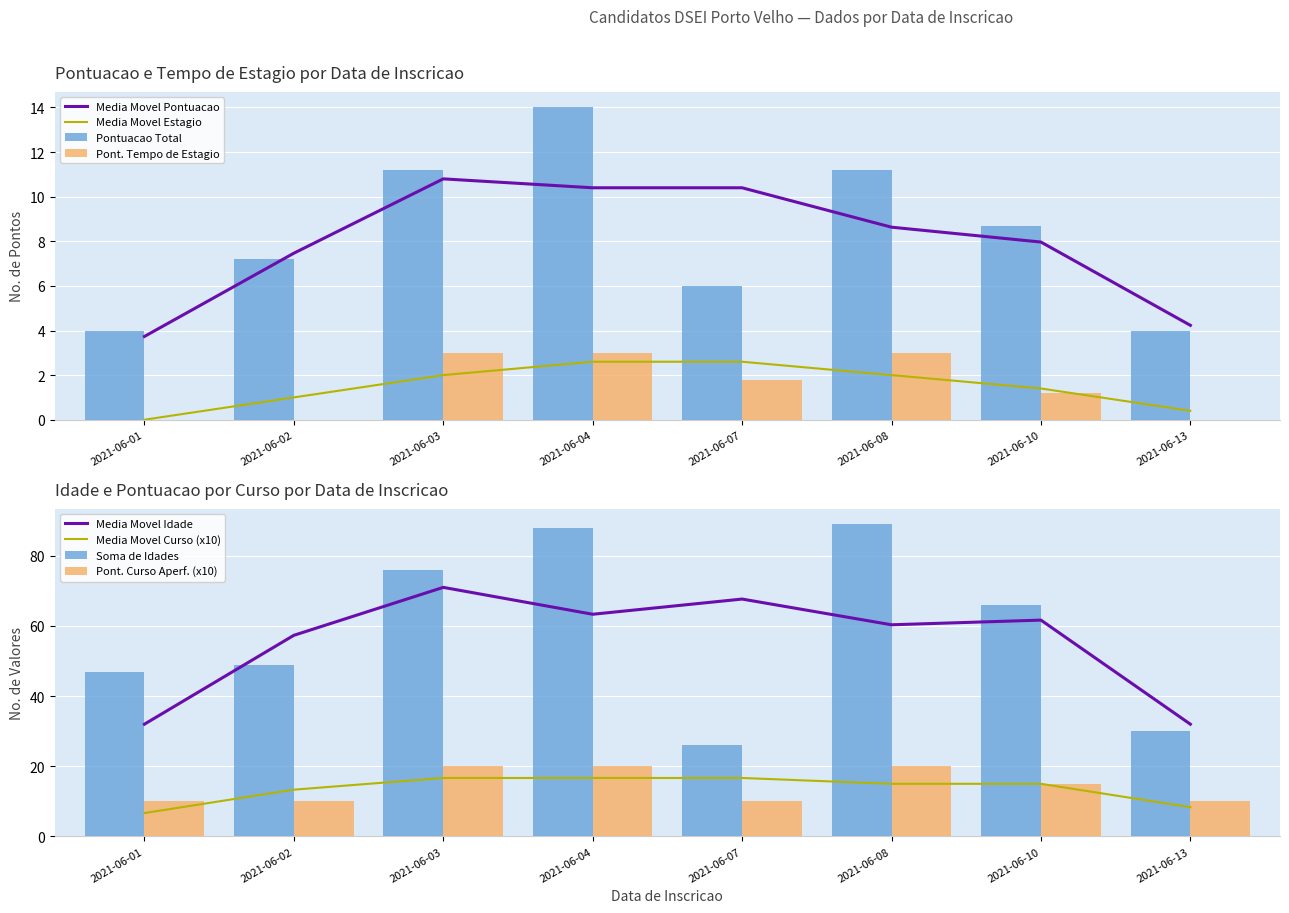

At how many categories does at least one series exceed 29?

8